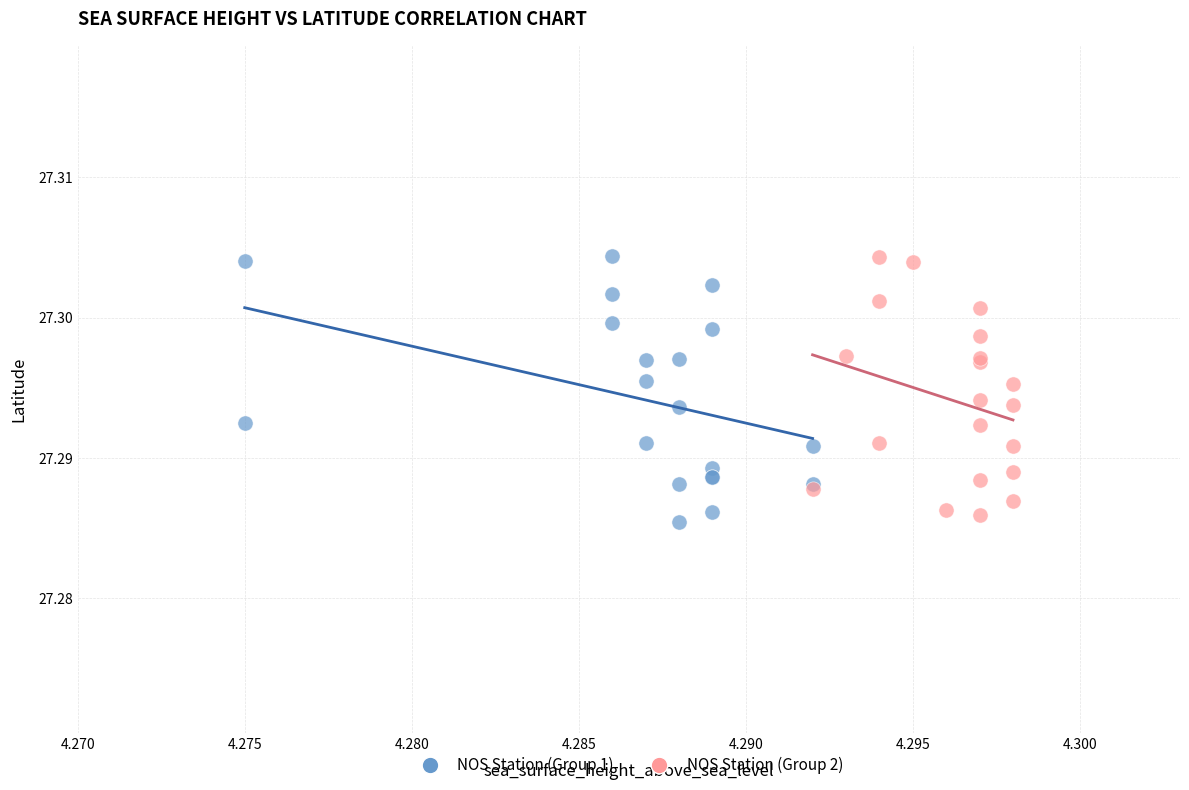

Which series contains the lowest Y value?

NOS Station (Group 1)